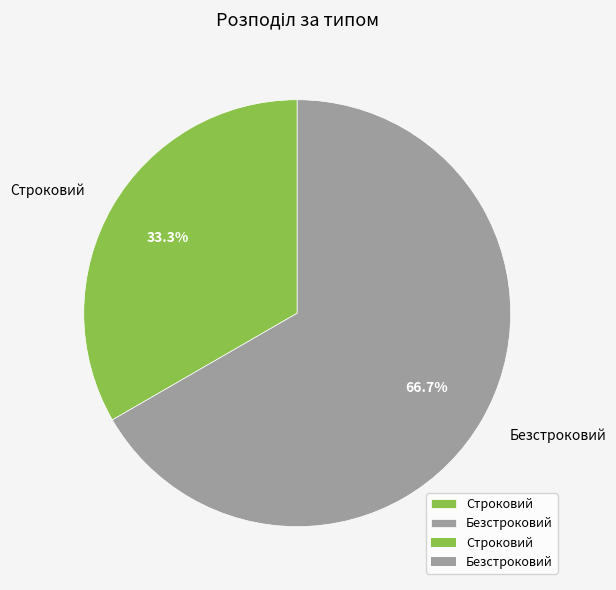

What percentage is NOT represented by Безстроковий?

33.3%